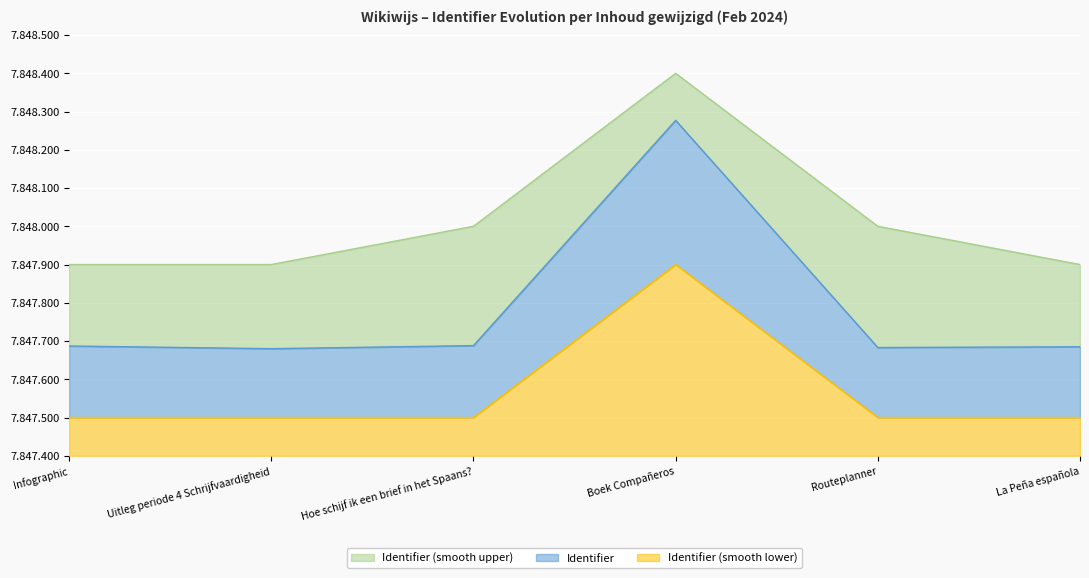

Rank the categories by Identifier (smooth upper) value from lowest to highest.

Infographic, Uitleg periode 4 Schrijfvaardigheid, La Peña española, Hoe schijf ik een brief in het Spaans?, Routeplanner, Boek Compañeros